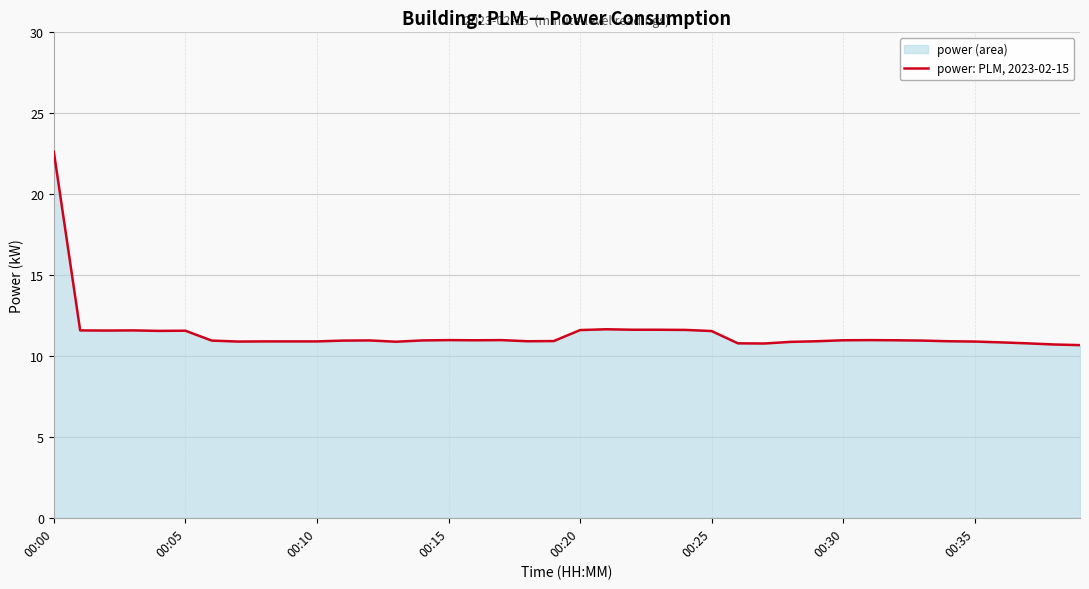

What is the difference between the maximum and minimum values?

11.9